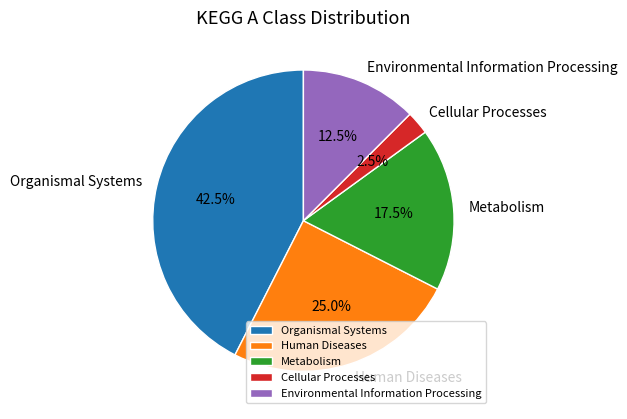

How many slices are in this pie chart?

5